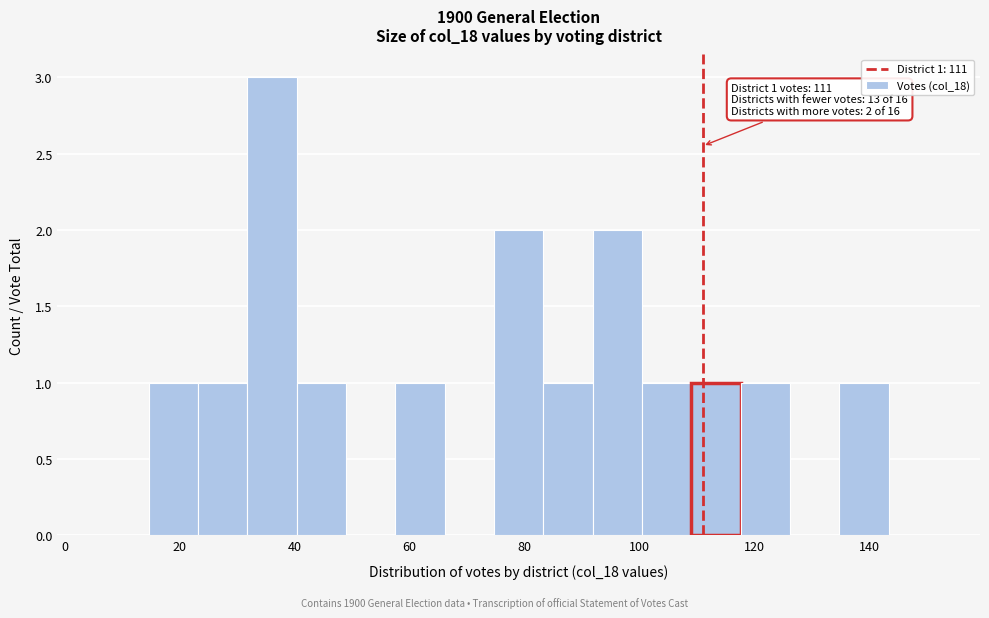

Over which range of the x-axis is the bar tallest?

32 to 40